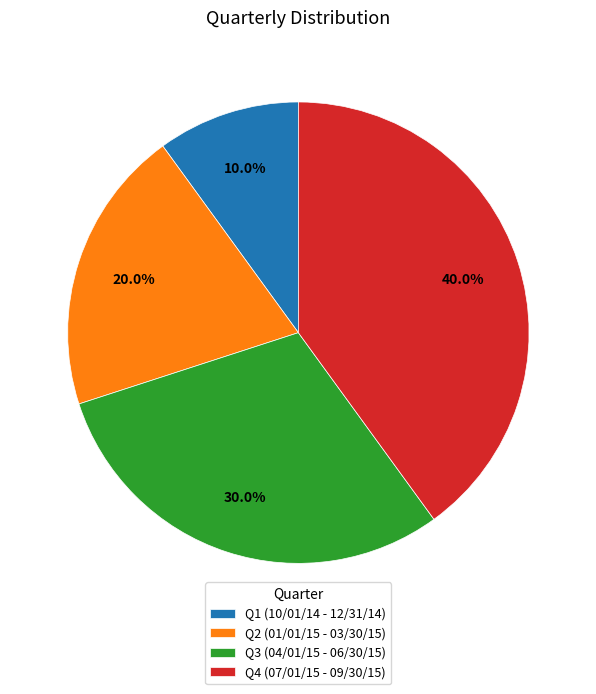

To the nearest percent, what percentage of the pie is Q3 (04/01/15 - 06/30/15)?

30%